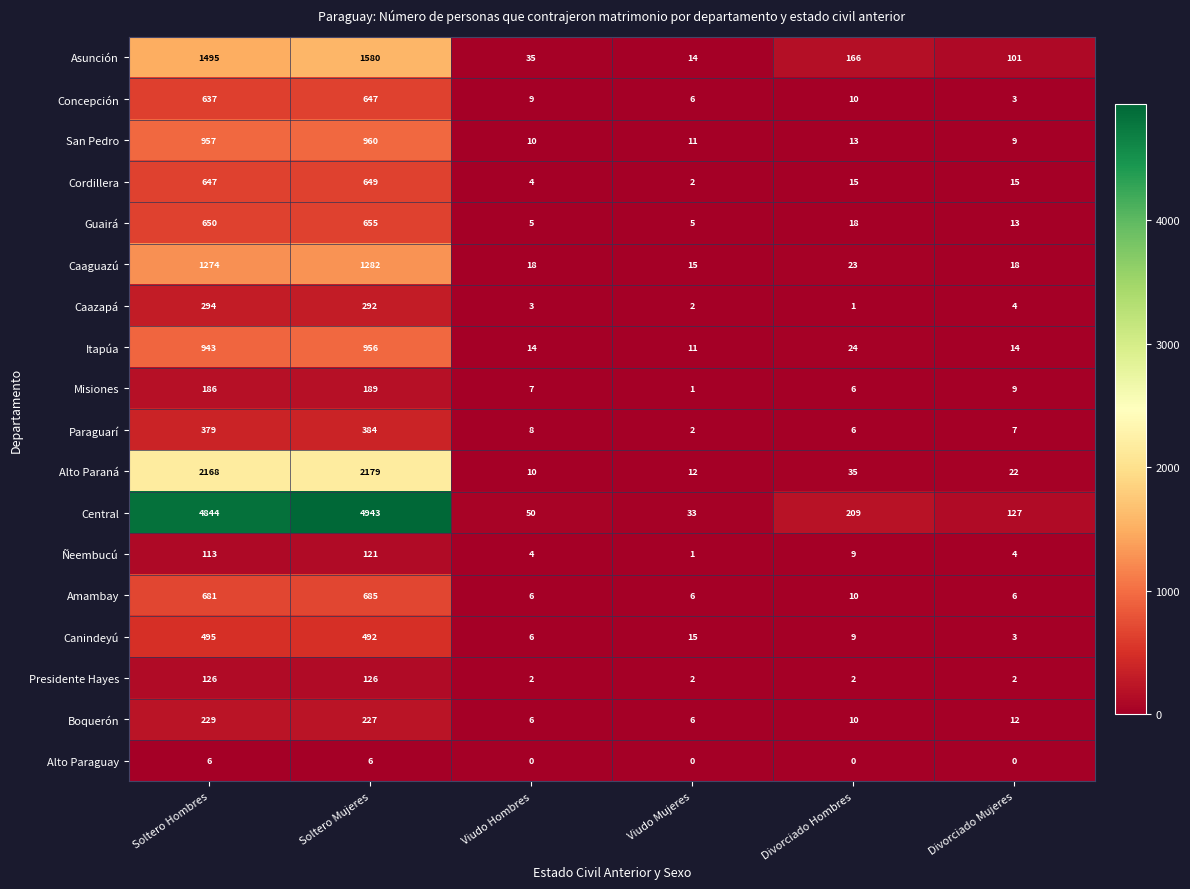

What is the total value across all series at Viudo Mujeres?

144